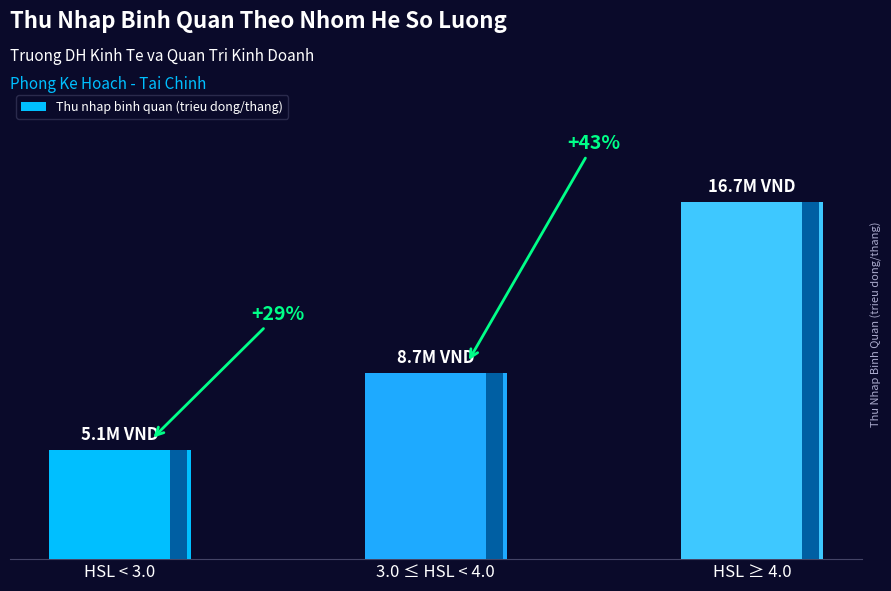

Are the bars horizontal?

No